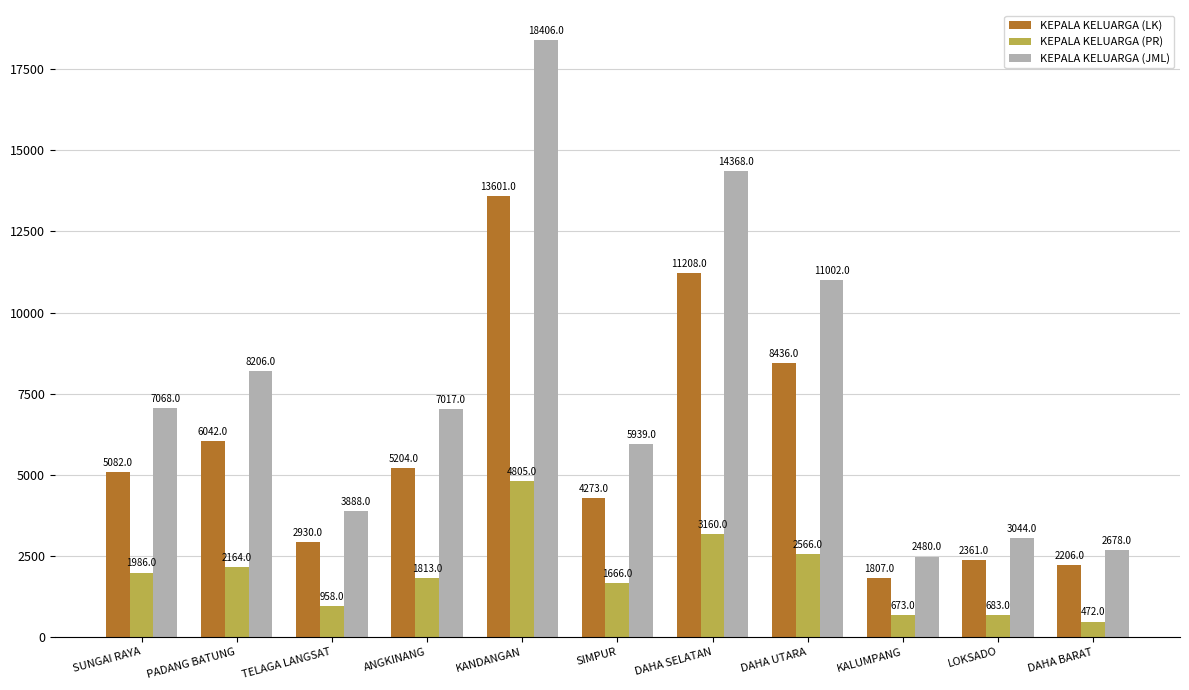

What is the sum of the KEPALA KELUARGA (PR) values at PADANG BATUNG and KALUMPANG?

2837